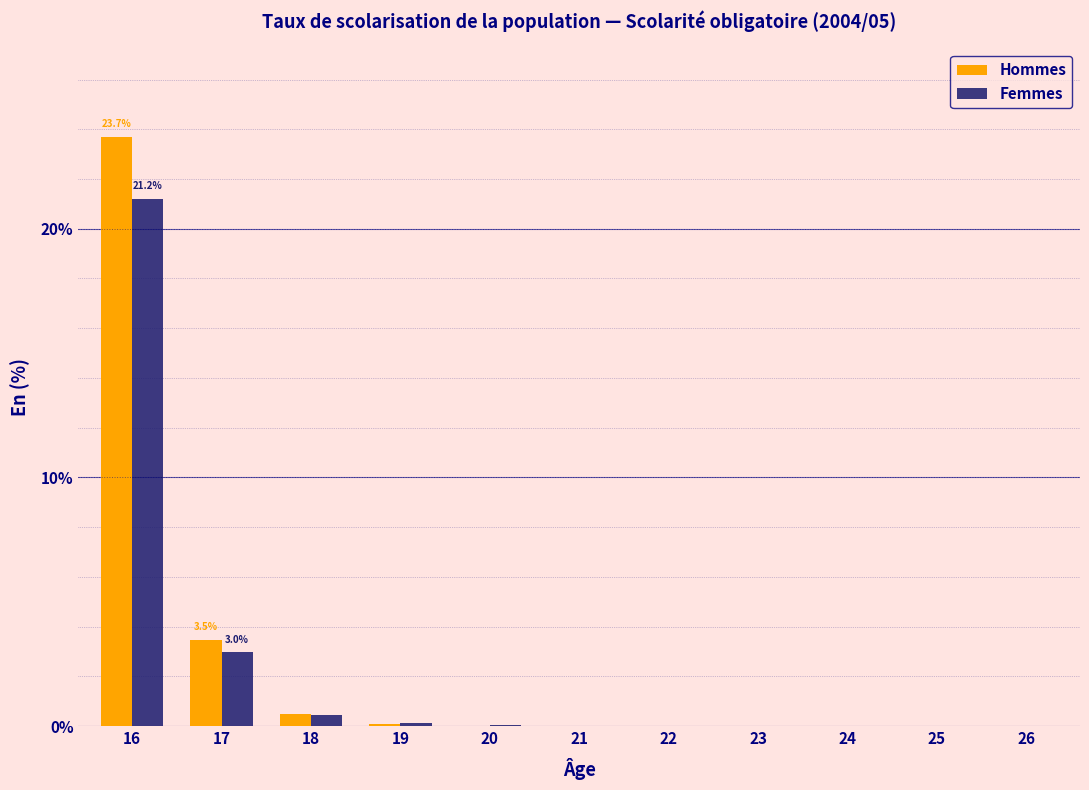

At which category is the sum across all series the highest?

16